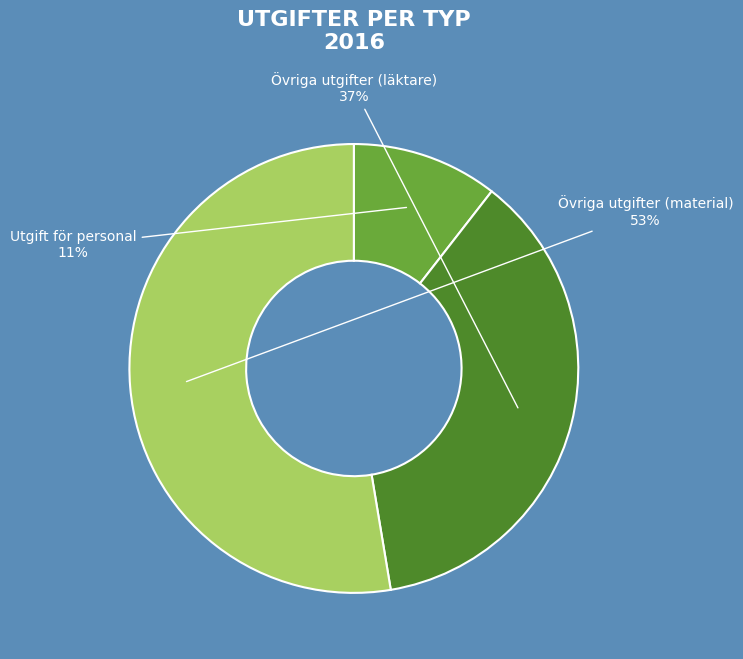

Do Utgift för personal and Övriga utgifter (material) together represent more than half of the pie?

Yes